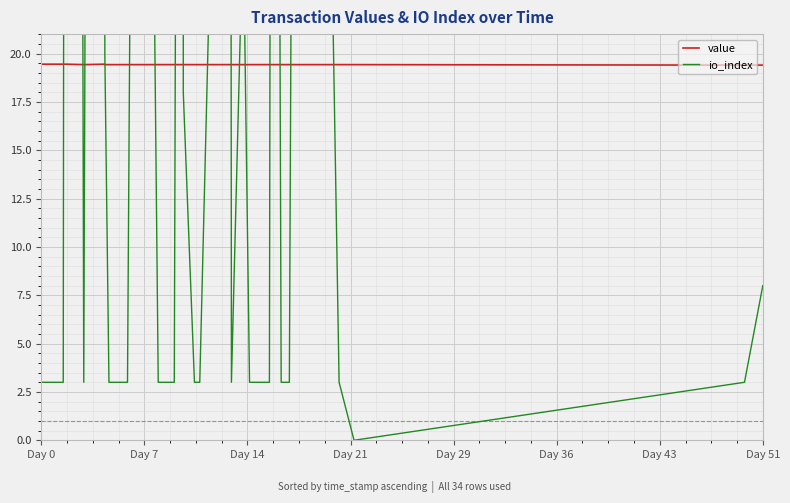

After their last crossing, which series has the higher values: value or io_index?

value